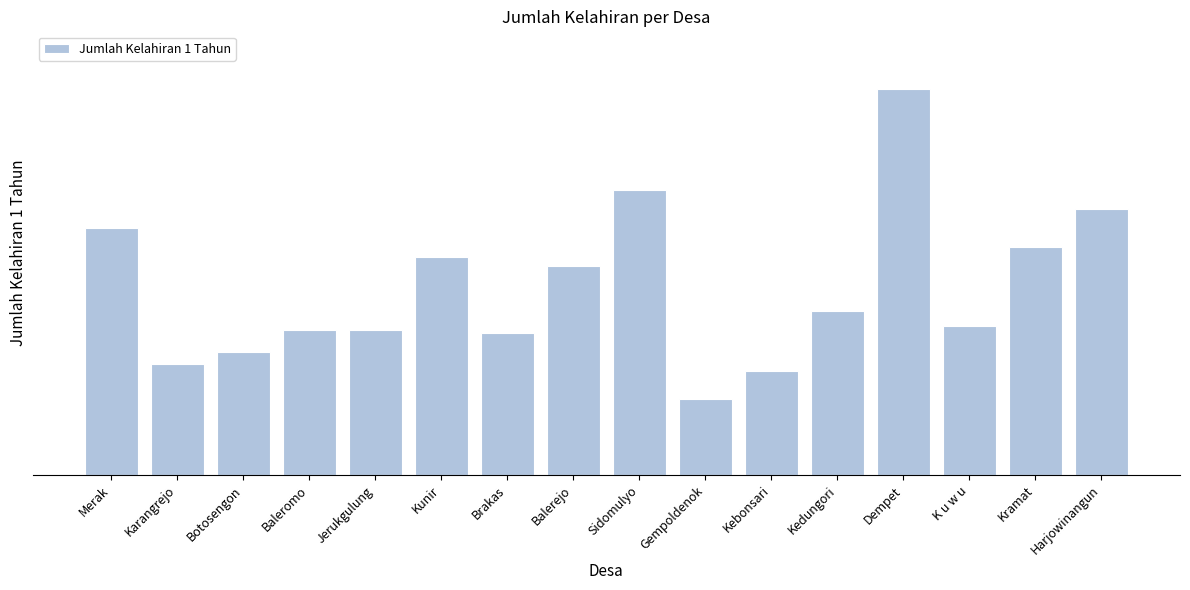

Are the bars horizontal?

No